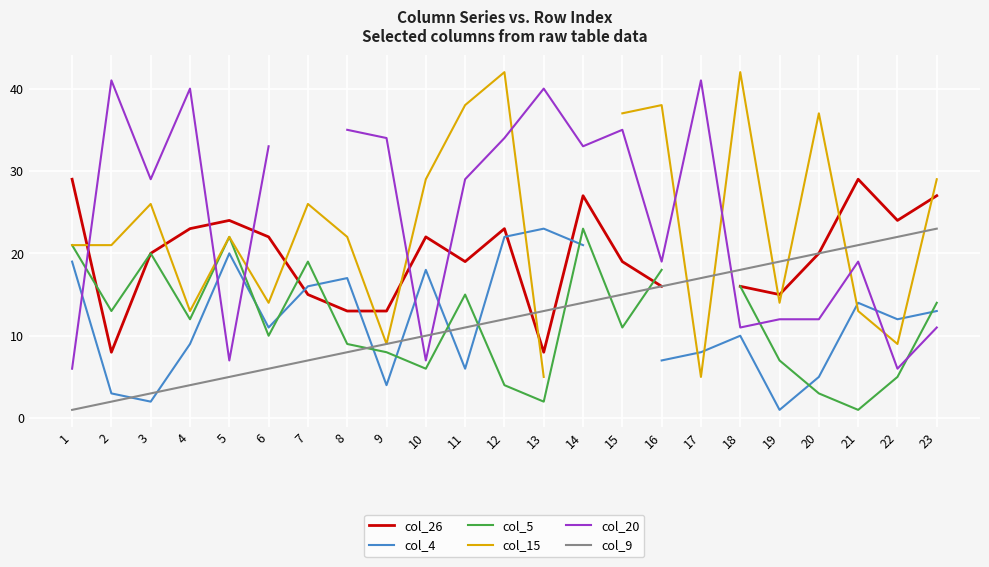

What is the minimum value shown in the chart?

1.0